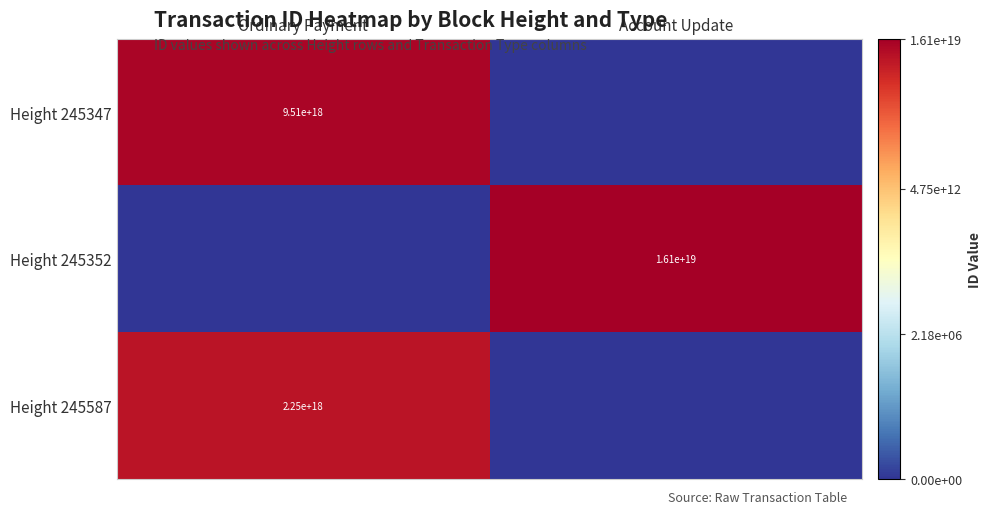

Is it true that Height 245587 equals 3109446081760584704 at Ordinary Payment?

False